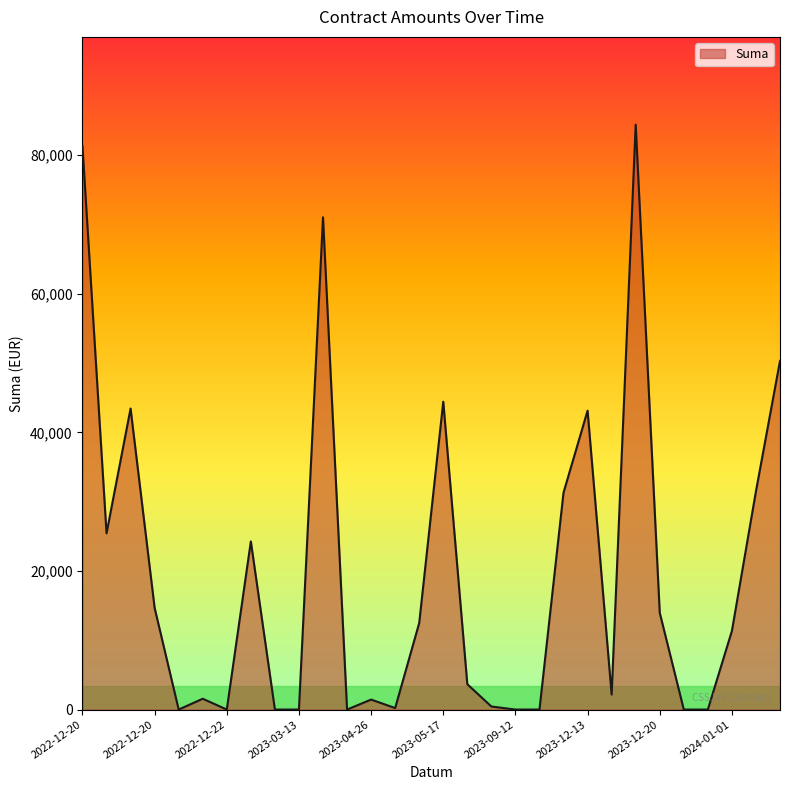

What is the difference between the maximum and minimum values?

84392.7